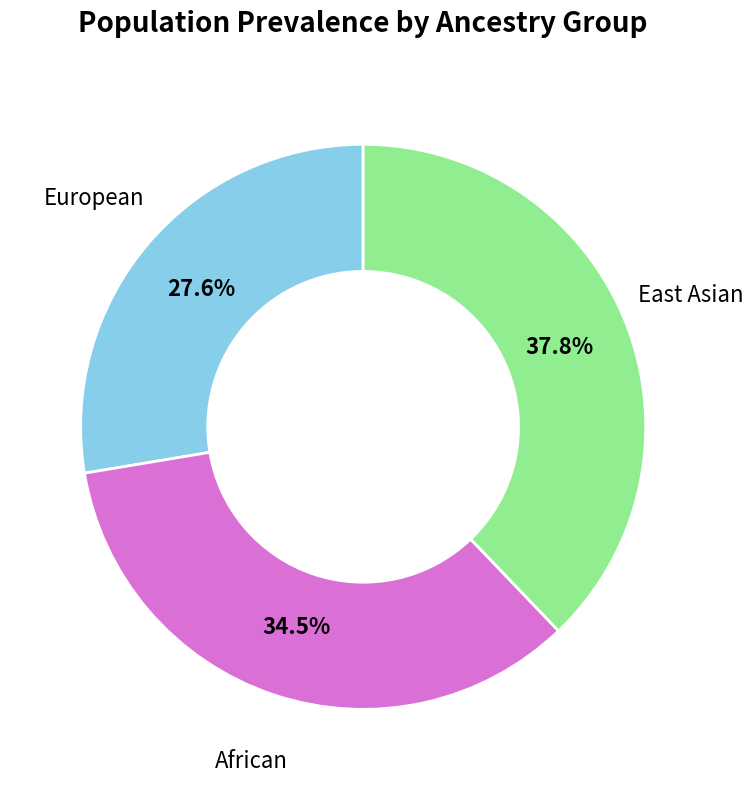

Is there any slice that represents more than half of the pie?

No